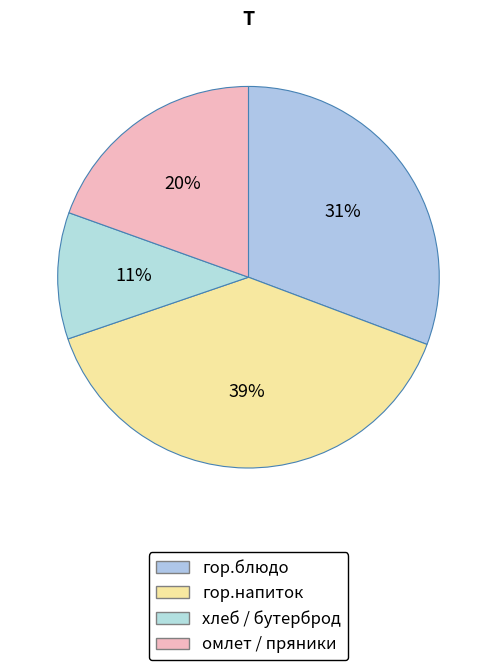

How many segments does this pie chart have?

4